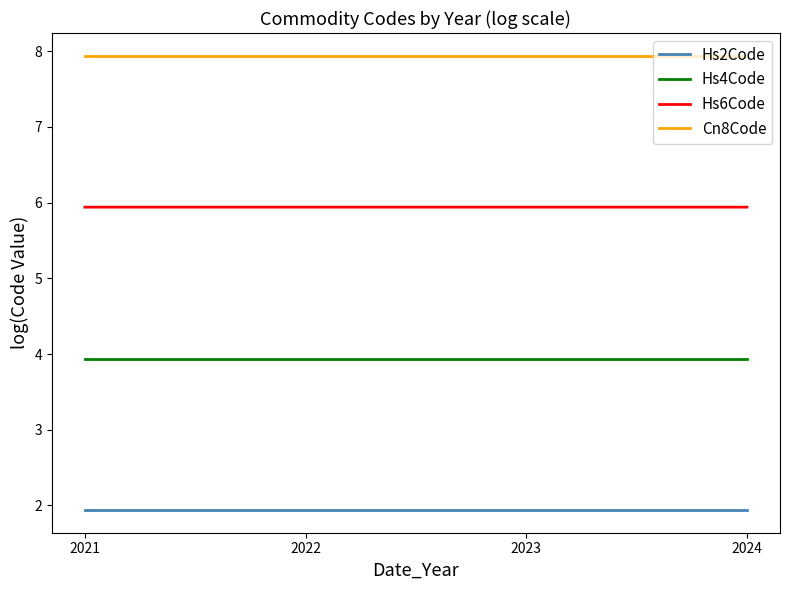

What is the maximum value shown in the chart?

7.9